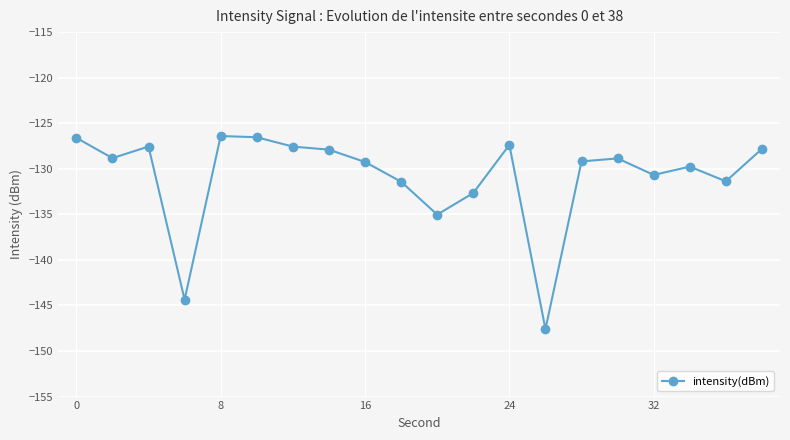

True or false: the data has more than 0 interior local peaks.

True